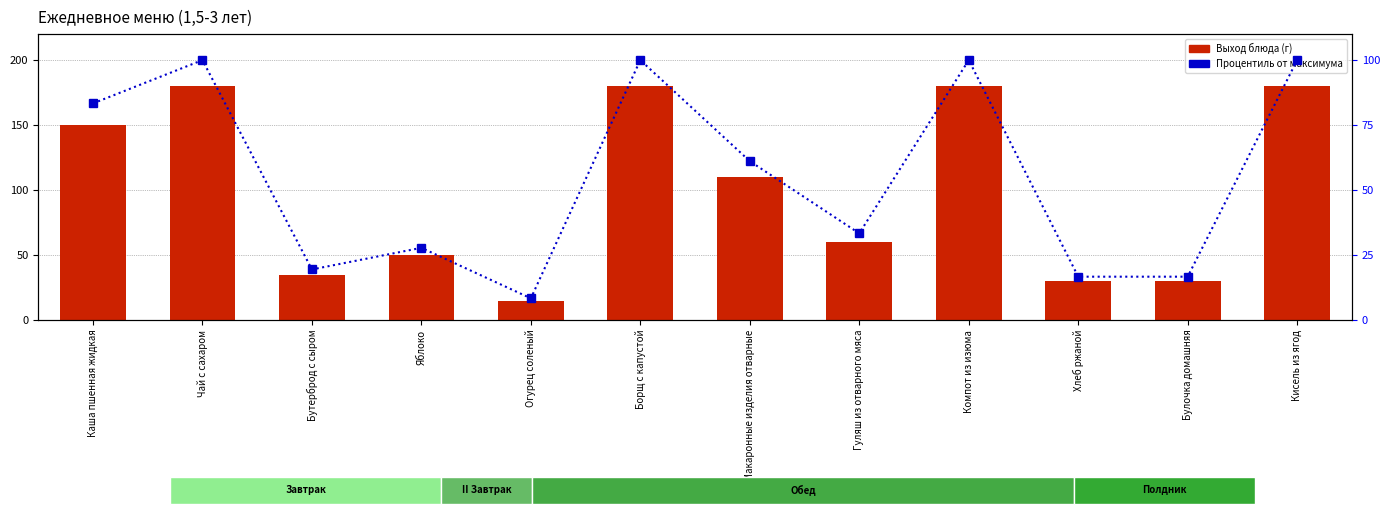

What are all the series names shown in the legend?

Выход блюда (г), Процентиль от максимума